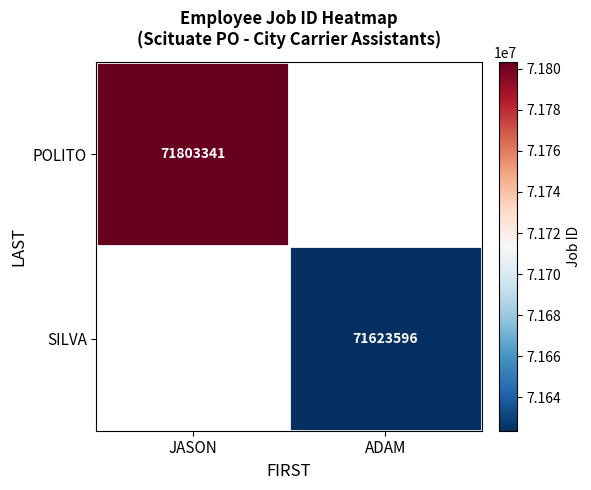

How many categories are shown in the chart?

2